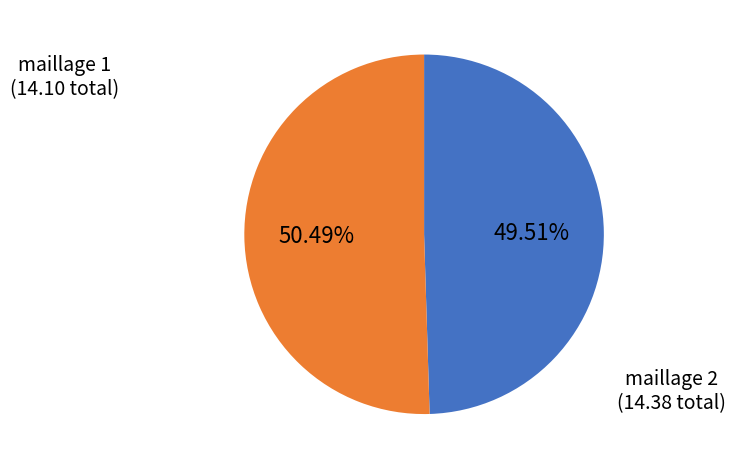

Count the number of slices in the pie.

2